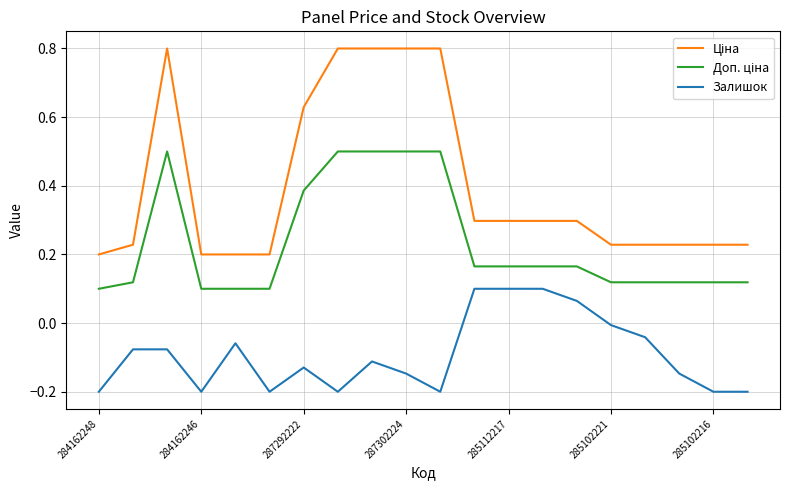

What is the greatest value displayed?

0.8